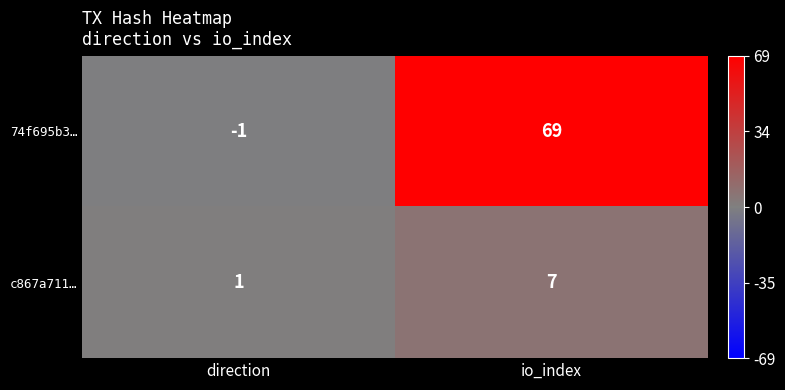

What is the minimum value shown in the chart?

-1